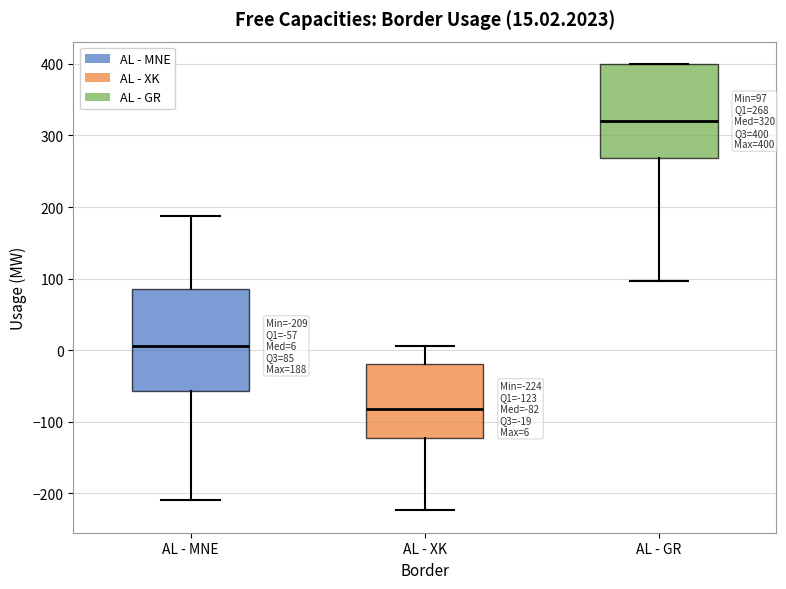

Comparing the boxes themselves (not the whiskers), which one is the tallest?

AL - MNE